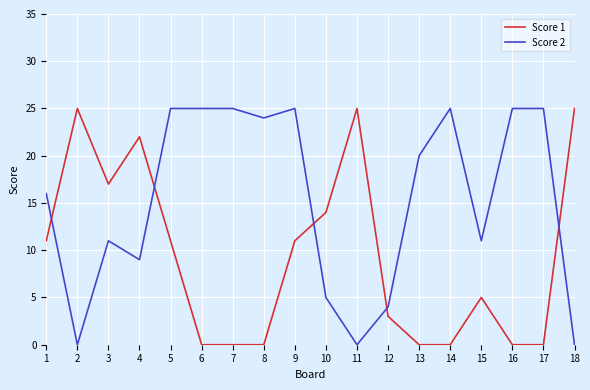

How many values in the Score 1 series are below 11?

9